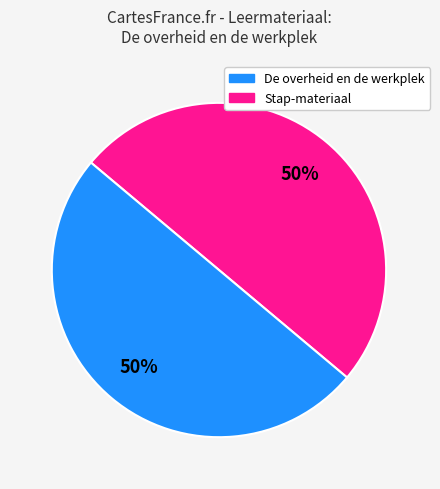

To the nearest percent, what is the average slice percentage?

50%